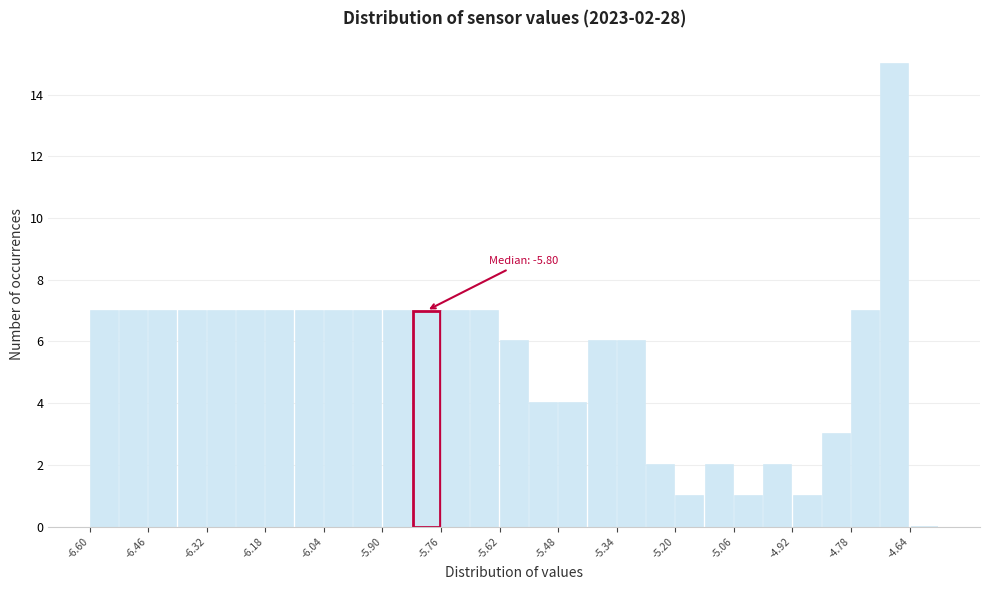

Read against the x-axis, roughly where is the centre of the tallest bar?

-4.68